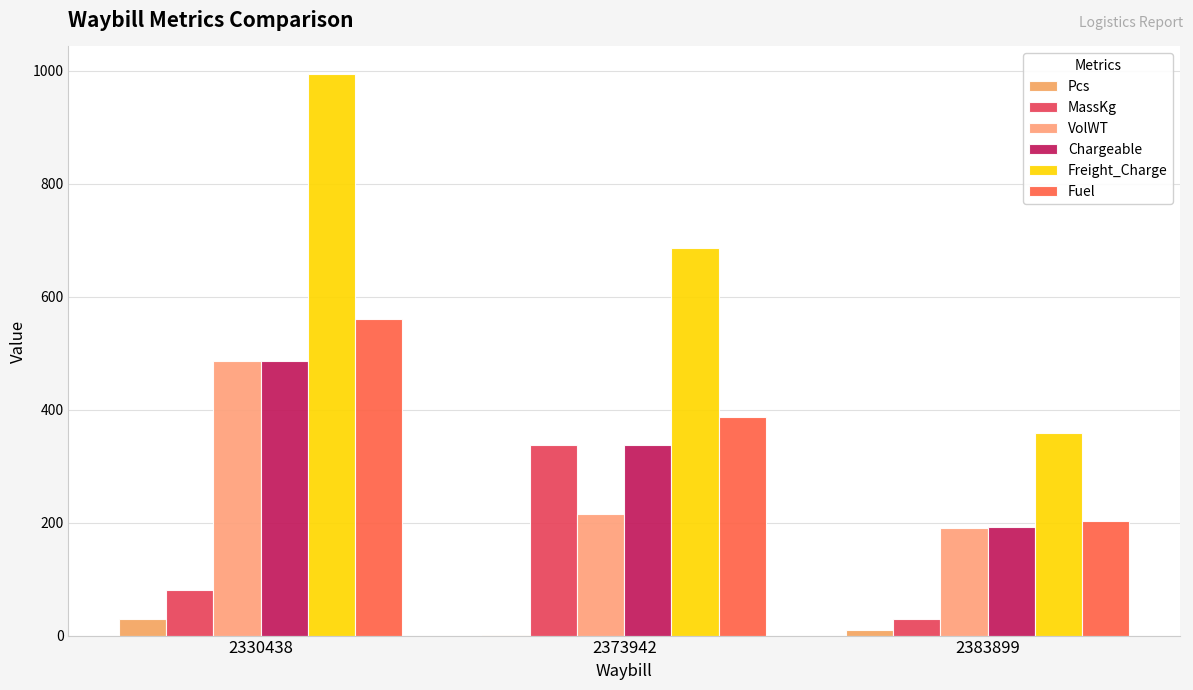

Is it true that Chargeable equals 112.4 at 2383899?

False